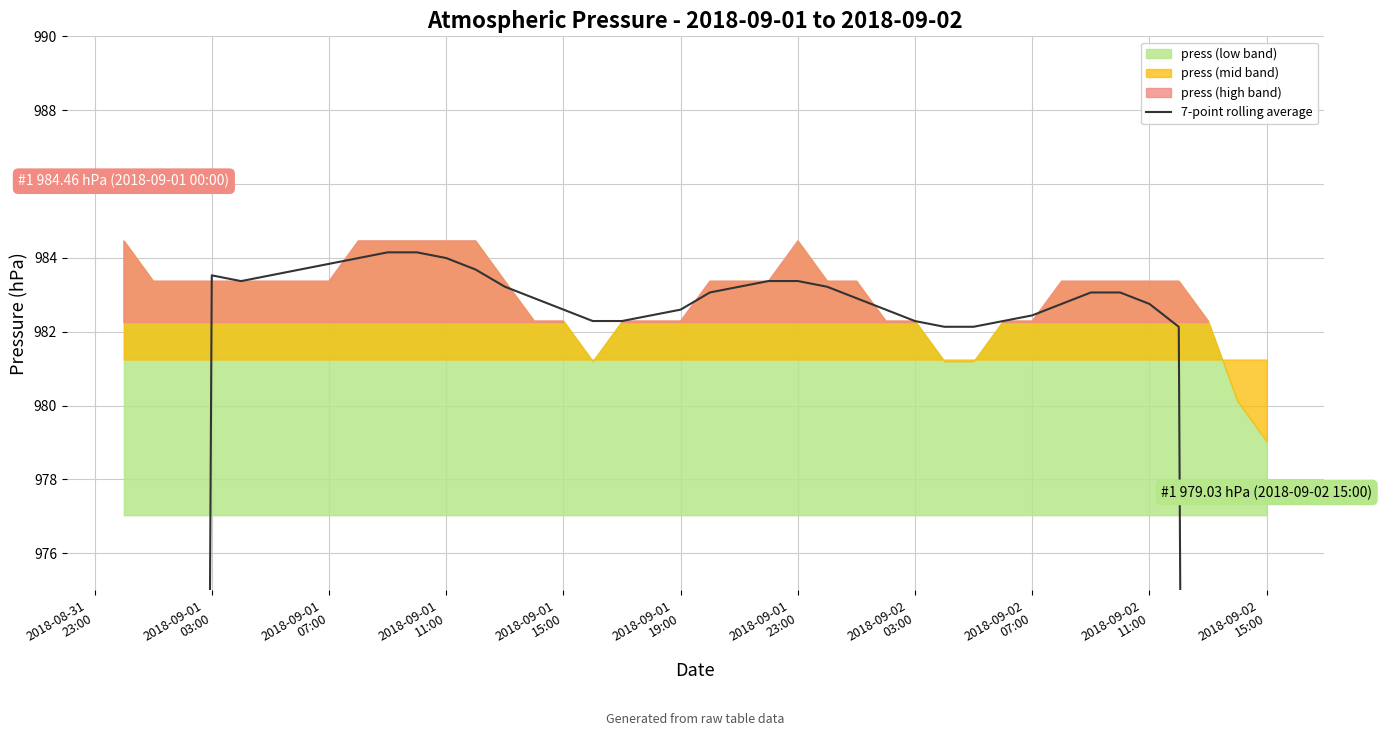

True or false: the data shows 214.2 at 2018-09-01 11:00.

False